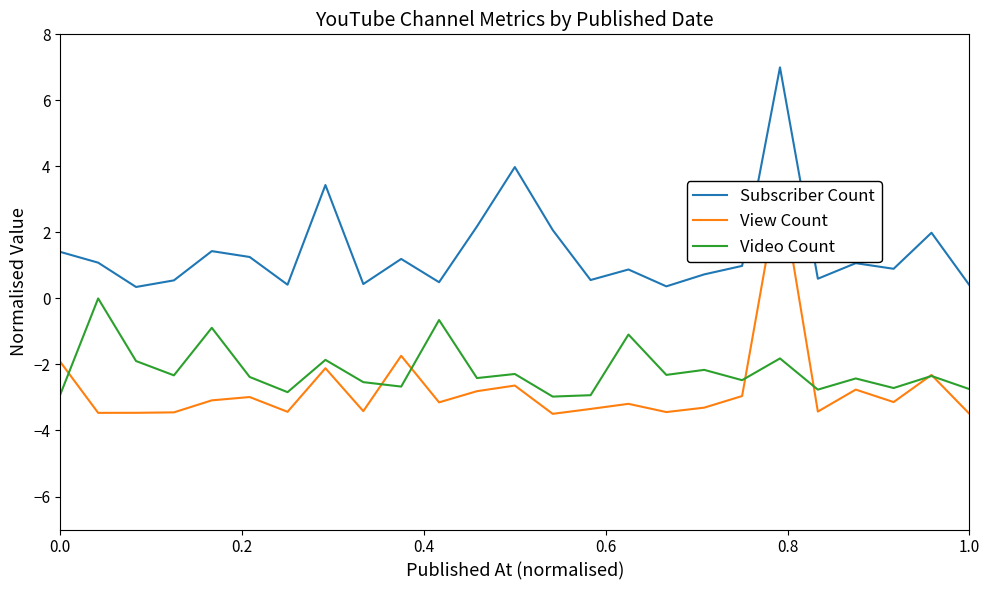

What is the average value of the Subscriber Count series?

1.4